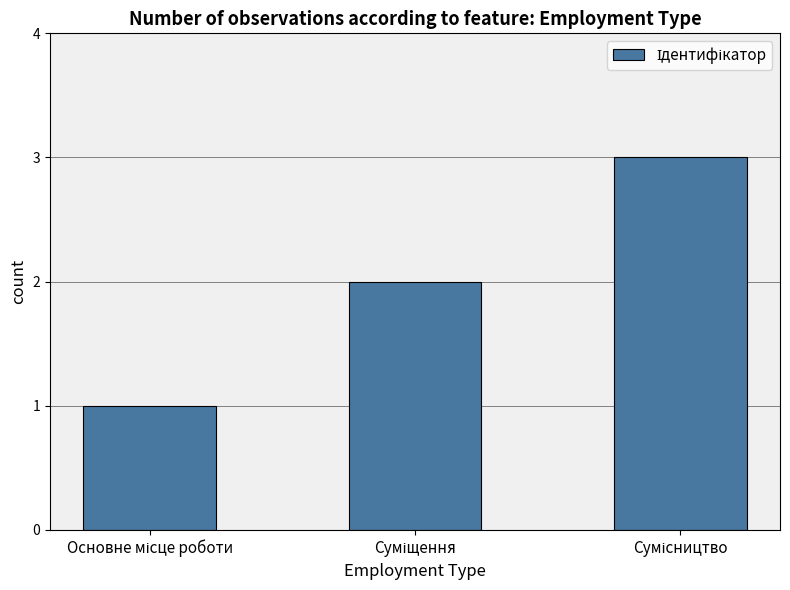

Are the bars grouped side by side (vs. stacked)?

No